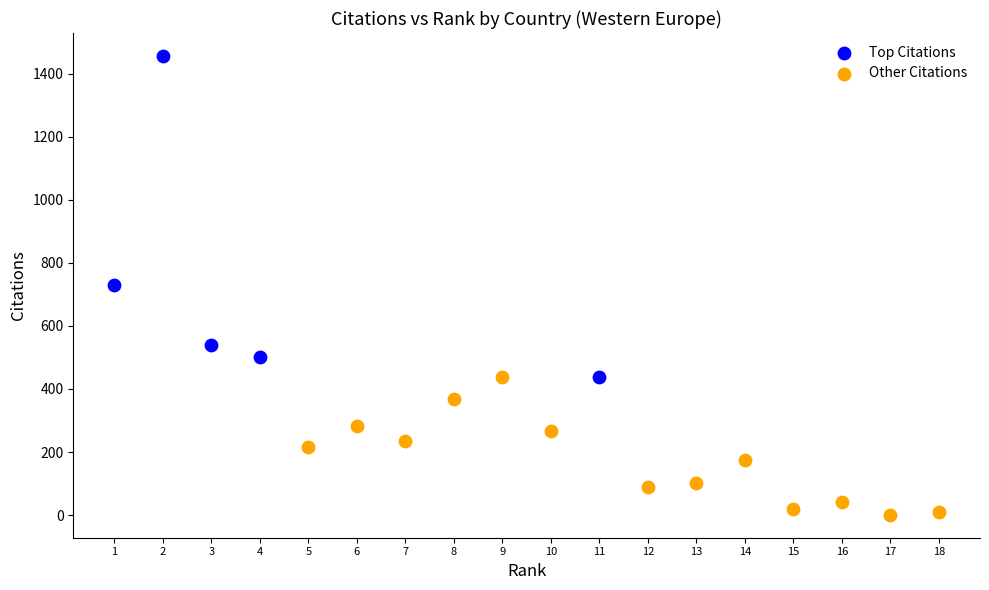

Which series reaches the minimum Y coordinate?

Other Citations